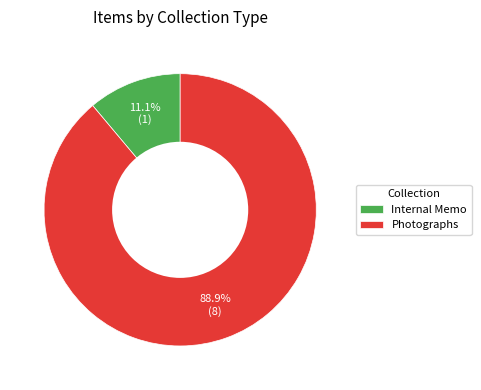

Which category has the biggest portion of the pie?

Photographs